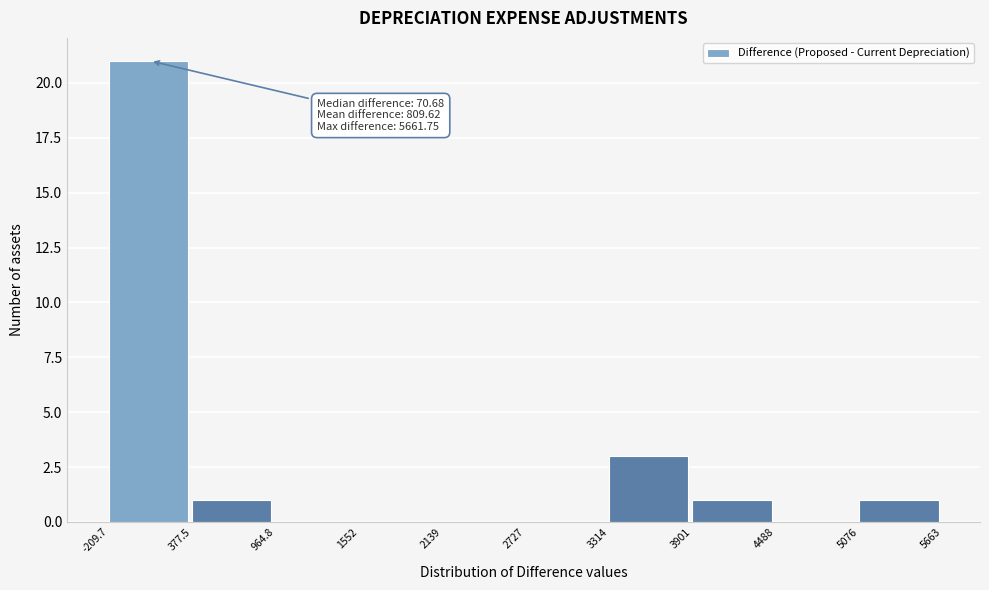

Which range on the x-axis has the tallest bar?

-209.7 to 377.5